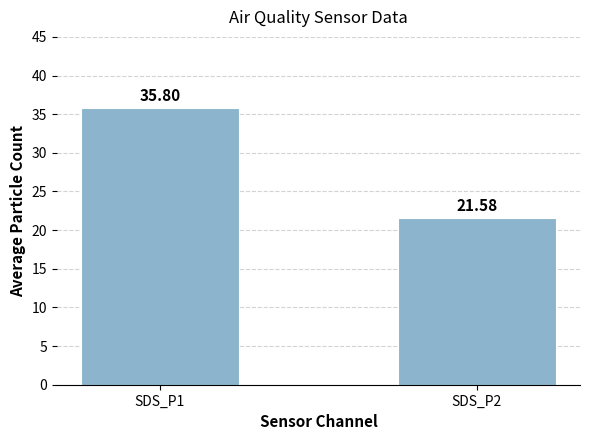

Approximately how many times larger is the value at SDS_P1 compared to SDS_P2?

1.7